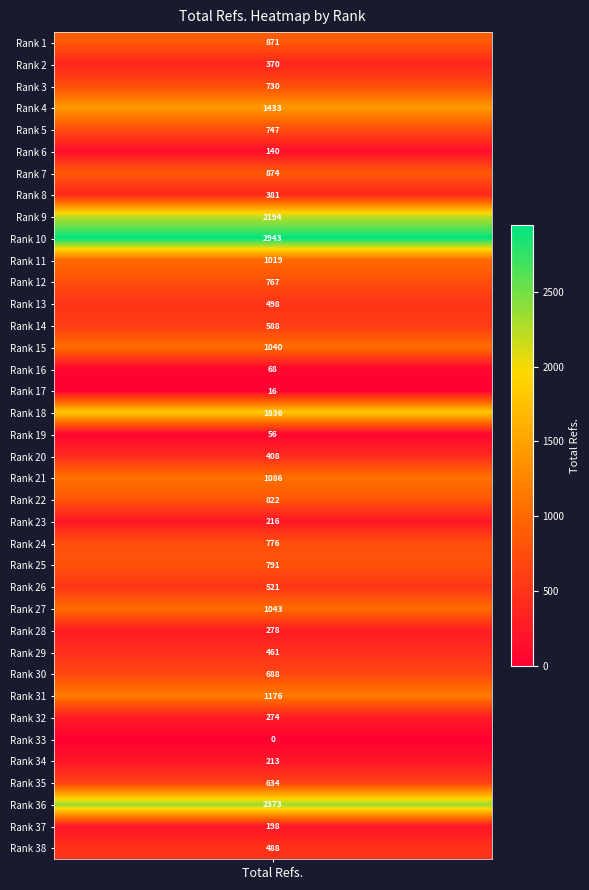

Reading left to right, what are all the values shown in this chart?

Rank_1=871	Rank_2=370	Rank_3=730	Rank_4=1433	Rank_5=747	Rank_6=140	Rank_7=874	Rank_8=381	Rank_9=2194	Rank_10=2943	Rank_11=1019	Rank_12=767	Rank_13=498	Rank_14=588	Rank_15=1040	Rank_16=68	Rank_17=16	Rank_18=1836	Rank_19=56	Rank_20=408	Rank_21=1086	Rank_22=822	Rank_23=216	Rank_24=776	Rank_25=791	Rank_26=521	Rank_27=1043	Rank_28=278	Rank_29=461	Rank_30=688	Rank_31=1176	Rank_32=274	Rank_33=0	Rank_34=213	Rank_35=634	Rank_36=2373	Rank_37=198	Rank_38=488